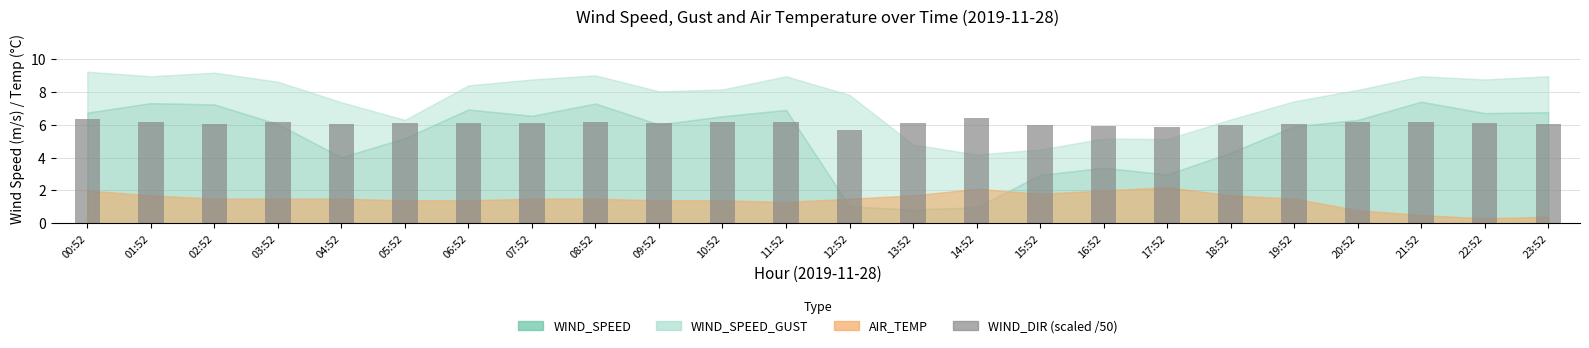

Is it true that the value at 12:52 is 9.7?

False